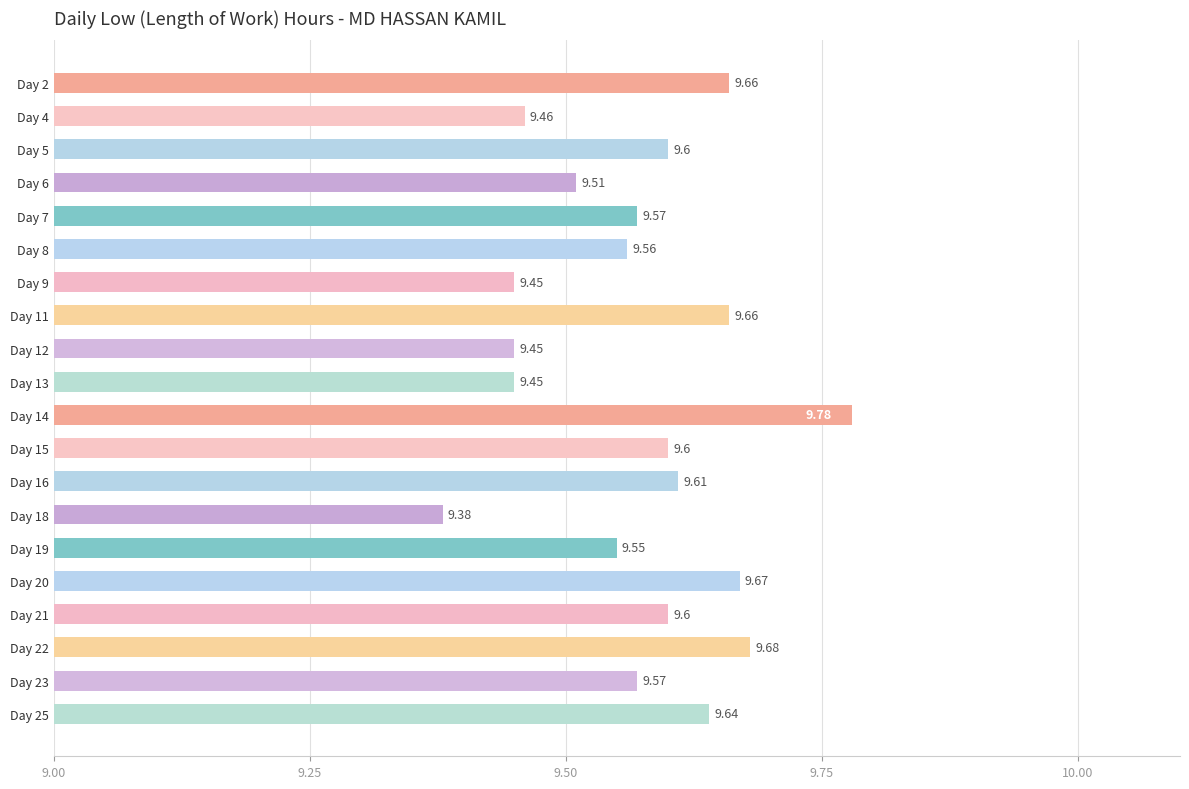

What is the average value?

9.6